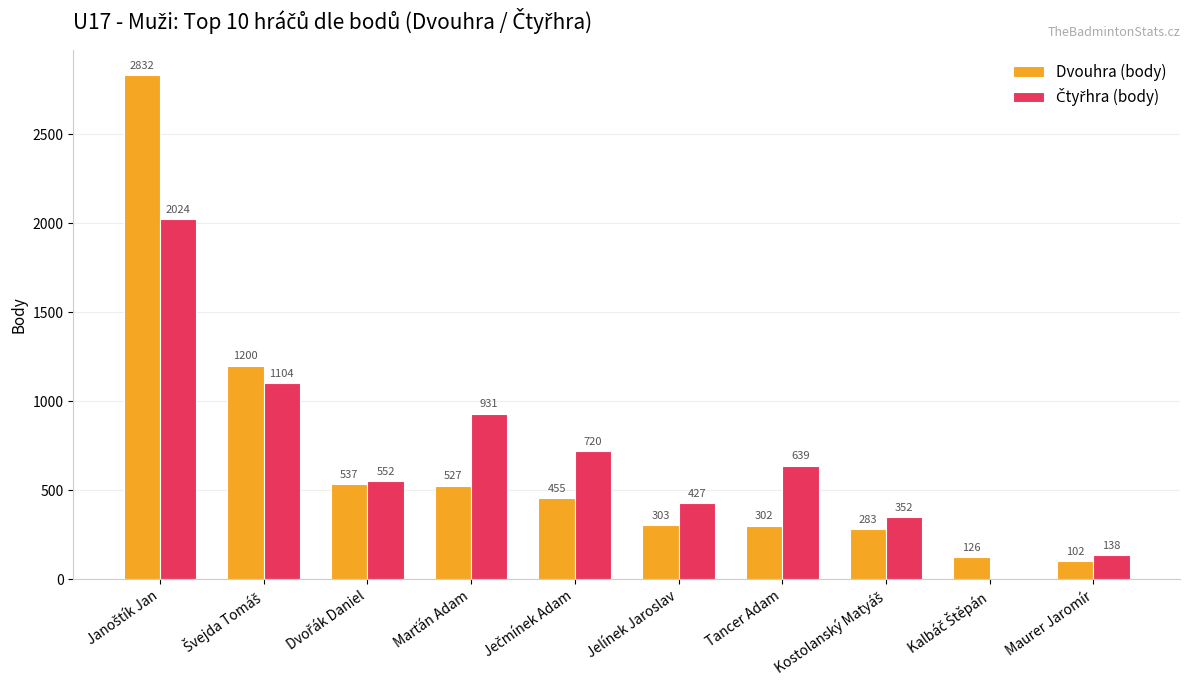

How many categories are shown in the chart?

10